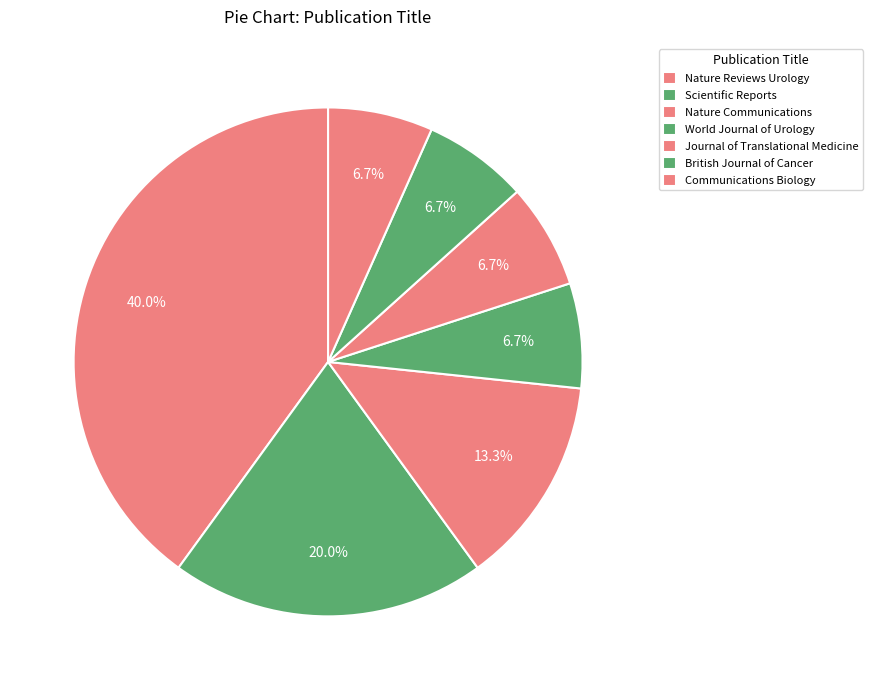

What is the ratio of the value at Journal of Translational Medicine to the value at Nature Reviews Urology?

0.2